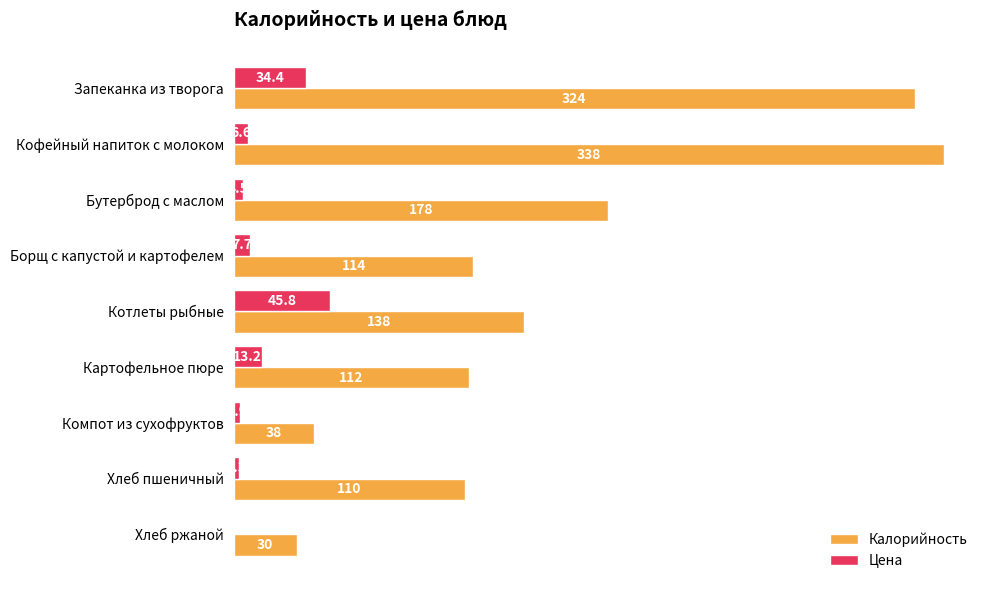

The Калорийность series shows 324.0 at Запеканка из творога. True or false?

True